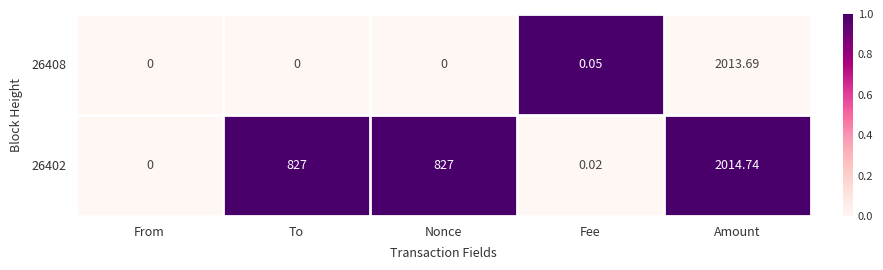

Where is 26408 nearest to the value 1006?

Fee